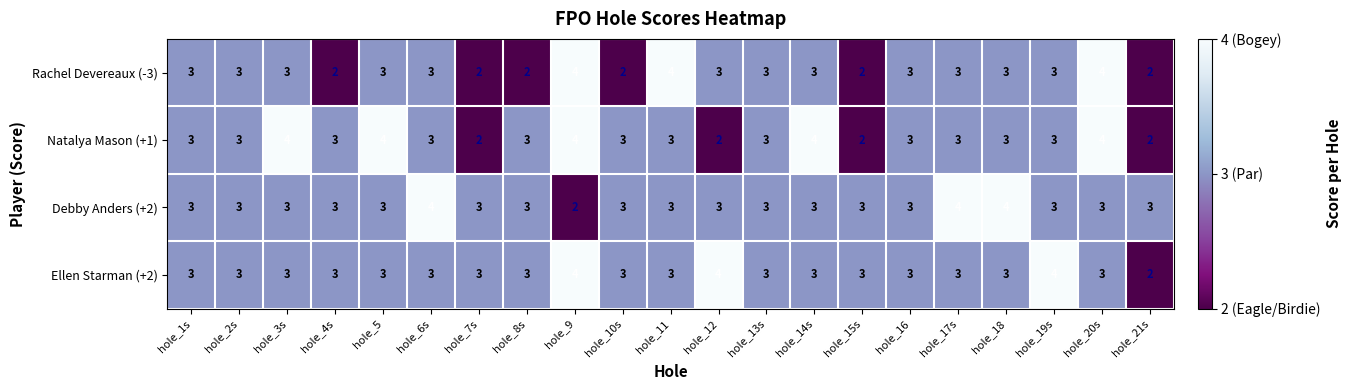

What is the average value of the Rachel Devereaux (-3) series?

3